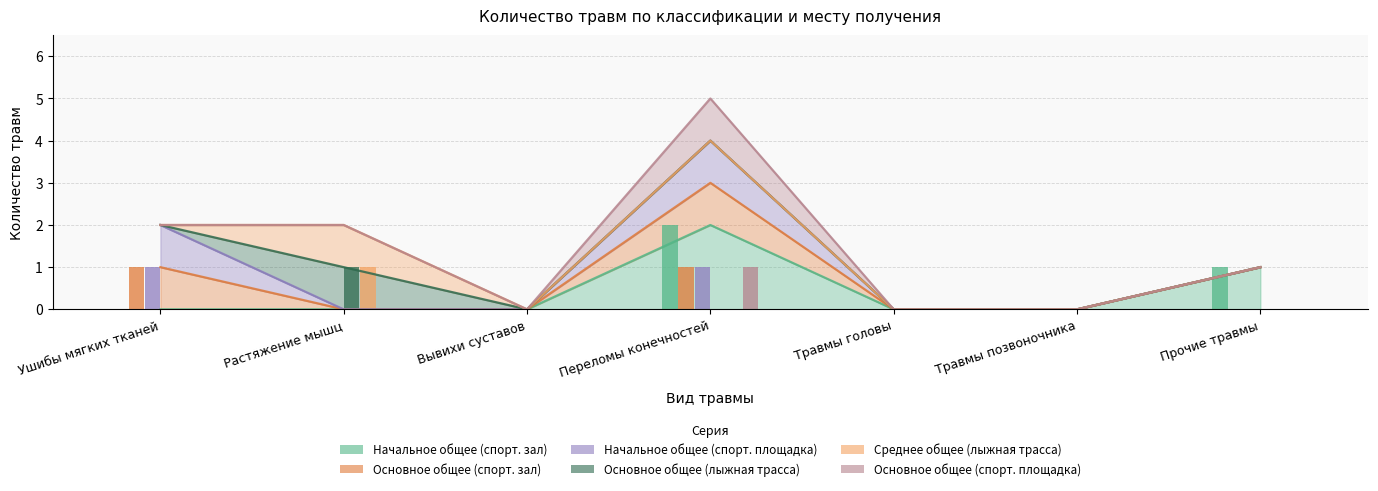

At how many categories does at least one series exceed 0?

4